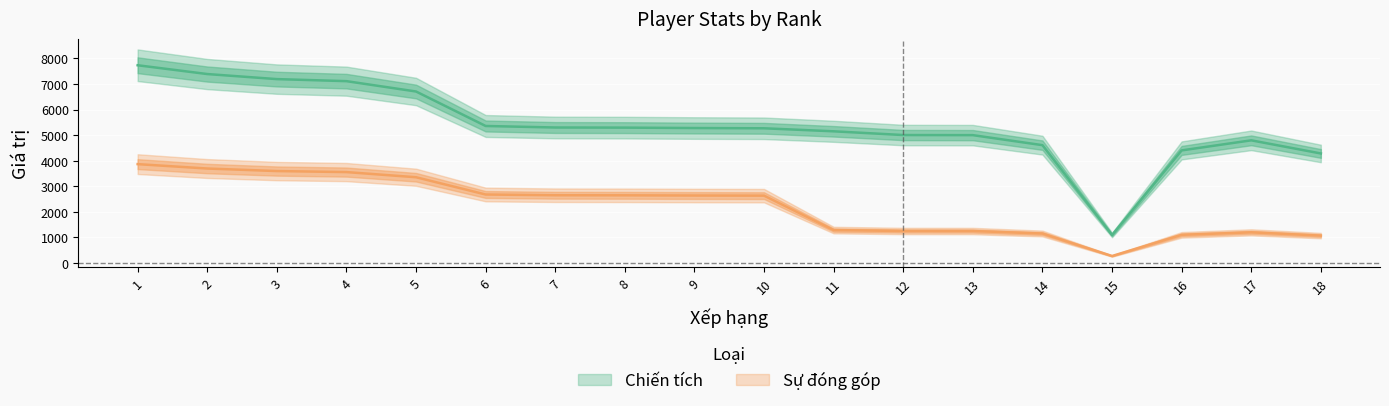

List the series in order of their peak value, highest first.

Chiến tích, Sự đóng góp